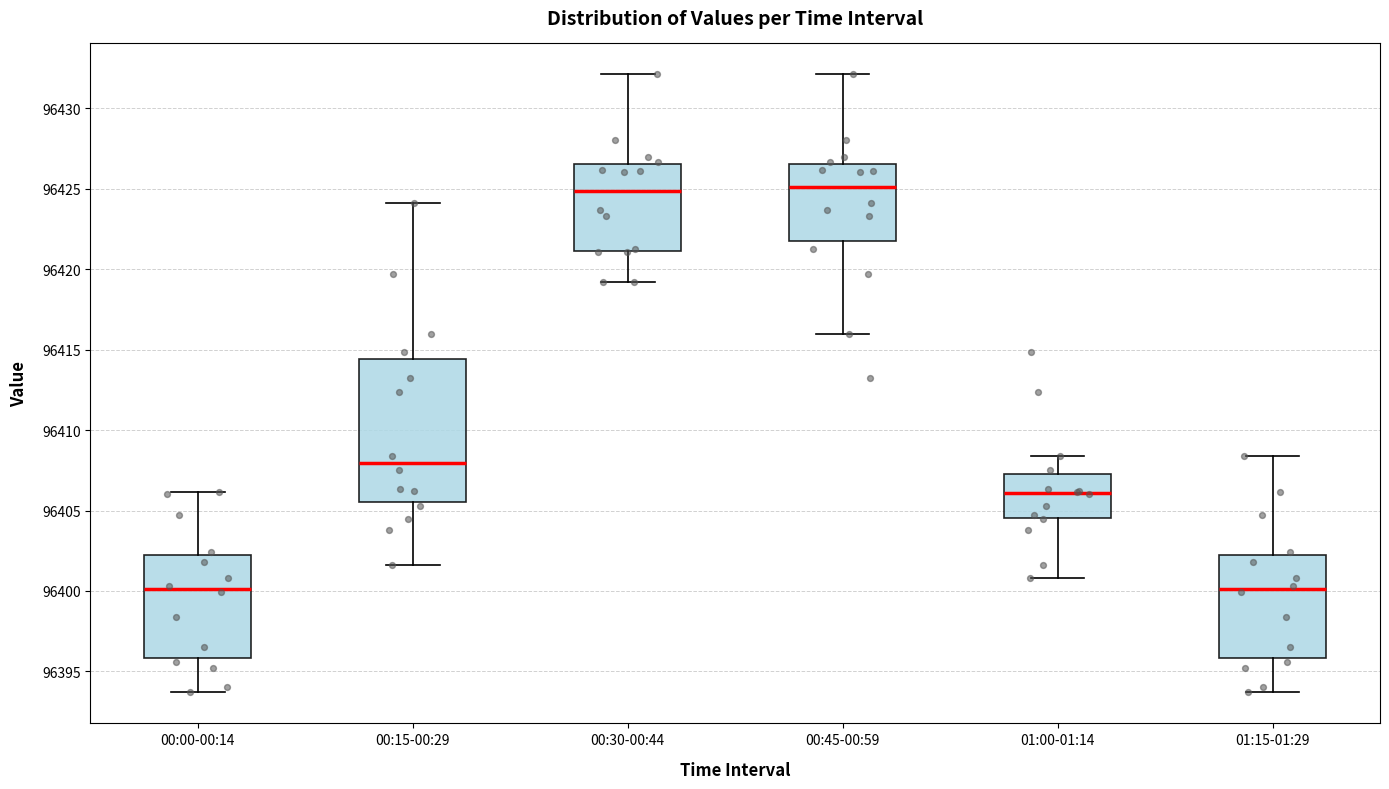

Where does the lower whisker of the box for 01:00-01:14 end on the y-axis? The values are not printed on the chart, so give them approximately, as read against the axis.

96401.0